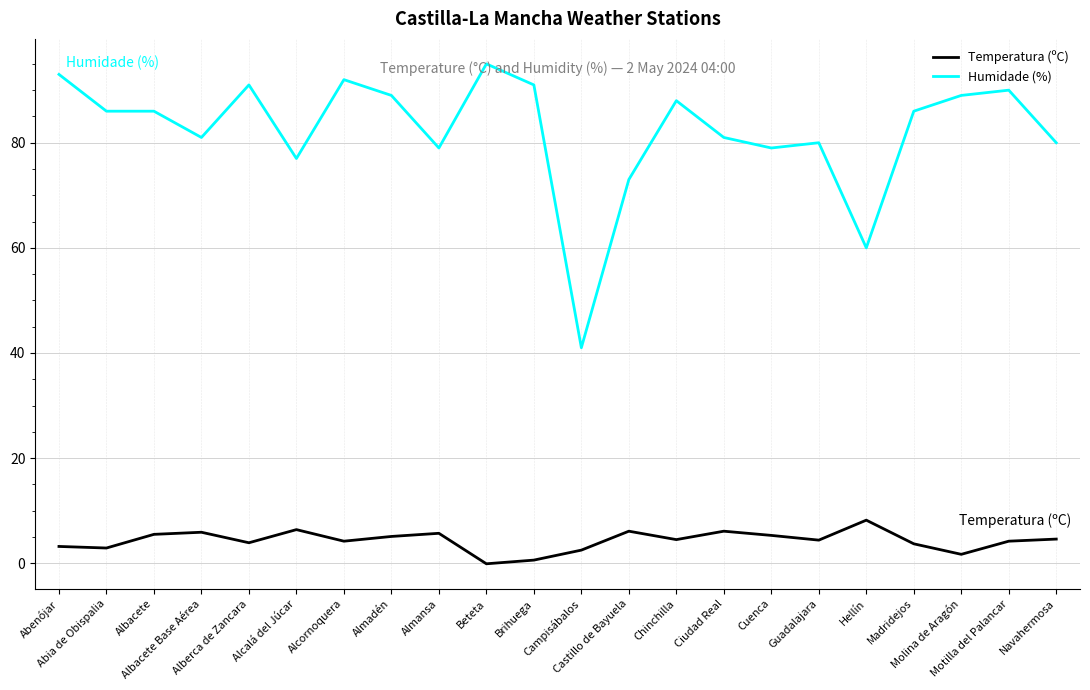

What is the highest value of the Humidade (%) series?

95.0